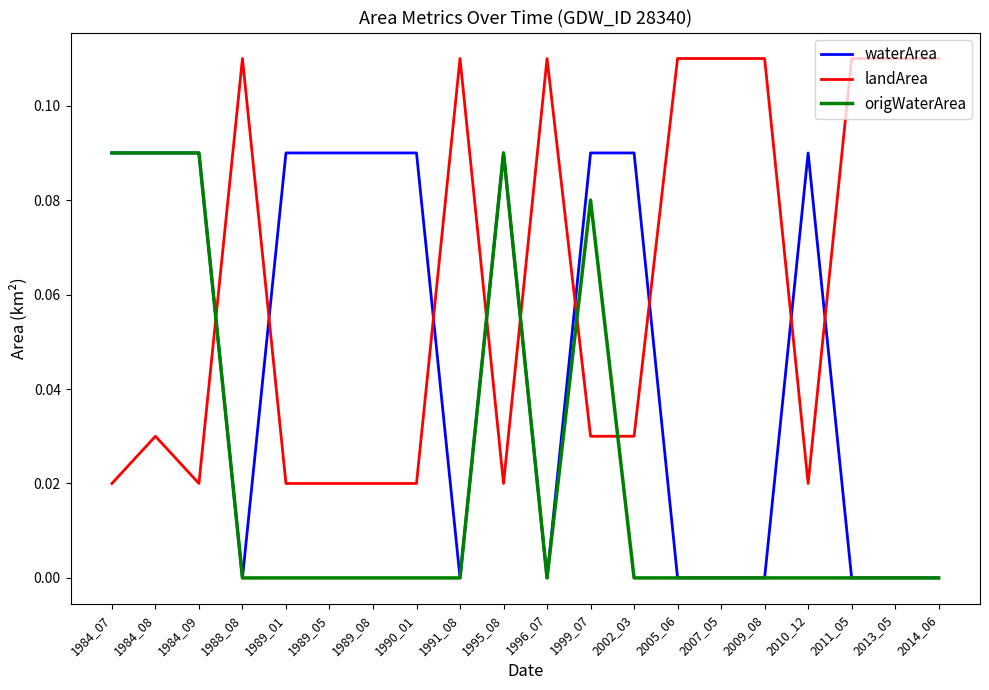

The value of origWaterArea at 2007_05 is 0.0. True or false?

True